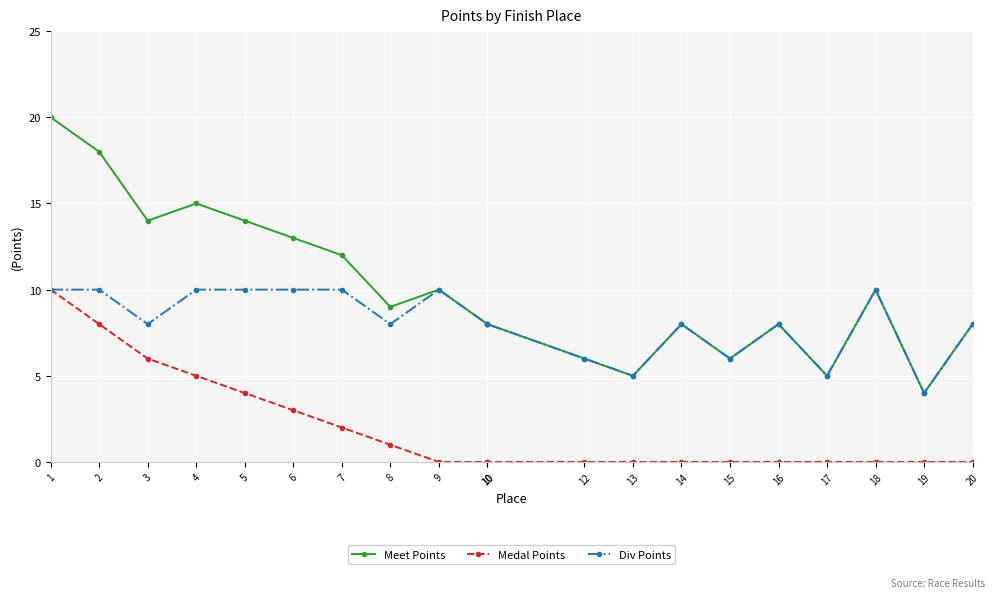

At which category does the chart reach its minimum across all series?

9